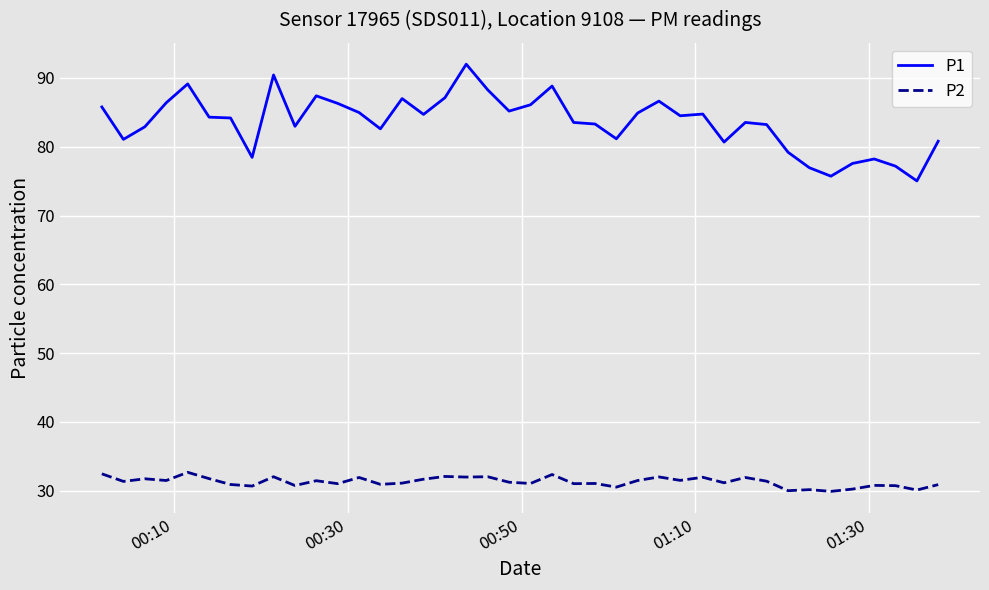

Which series has the largest total across all categories?

P1